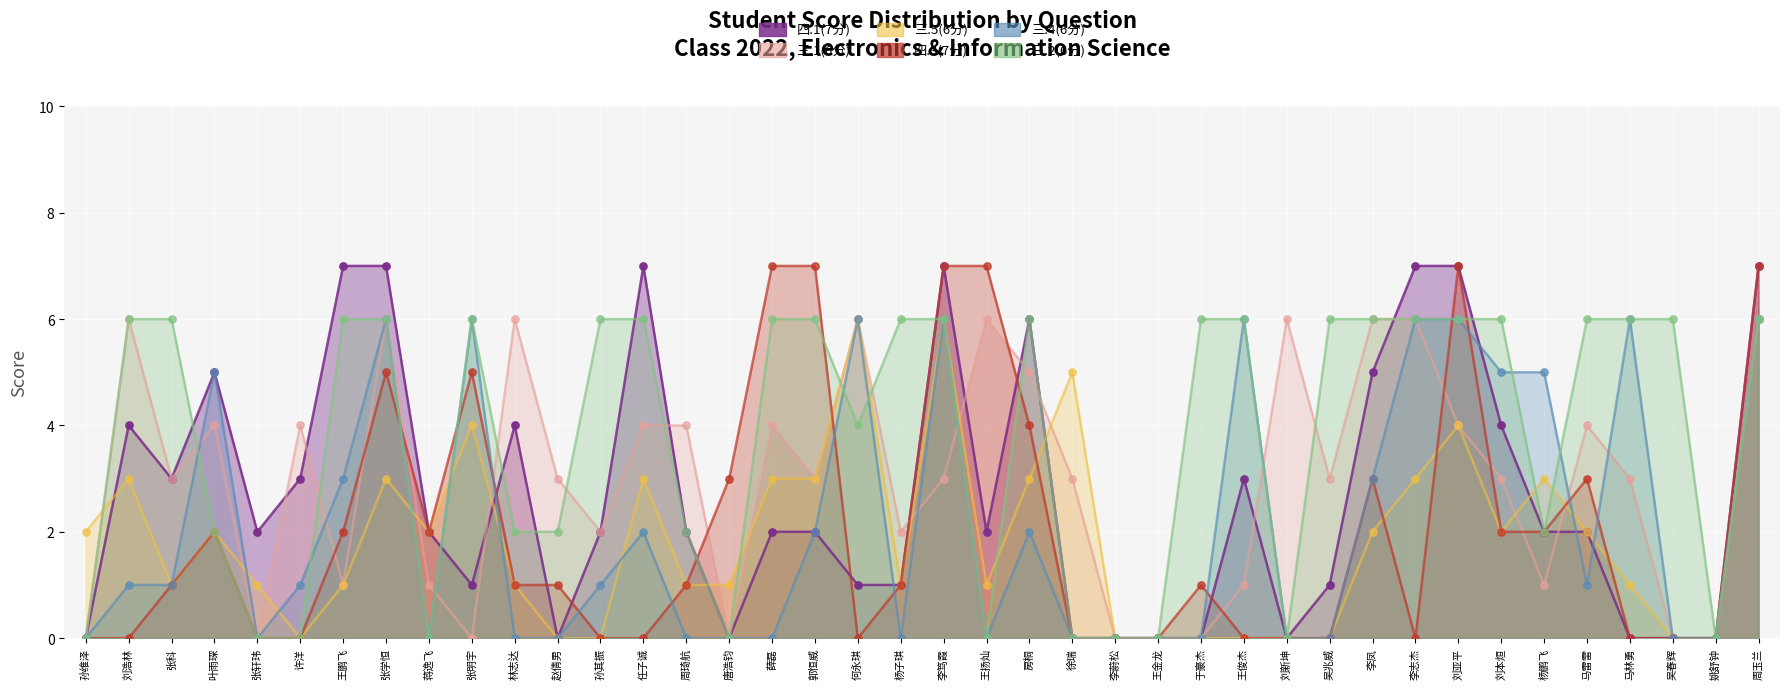

What is the total value across all series at 蒋逸飞?

7